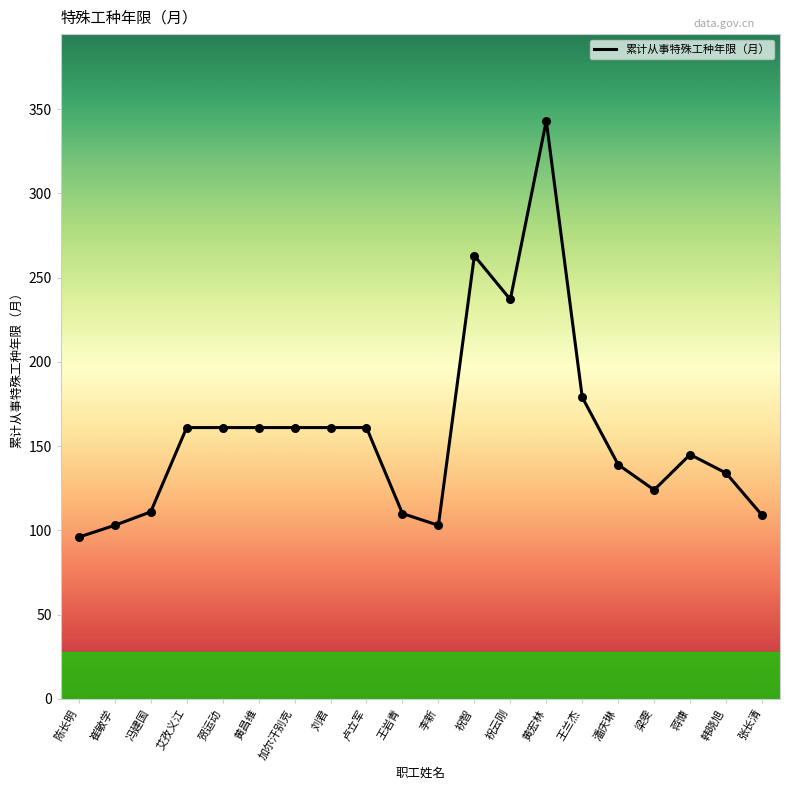

What is the change in value from 崔敏学 to 贺运动?

+58